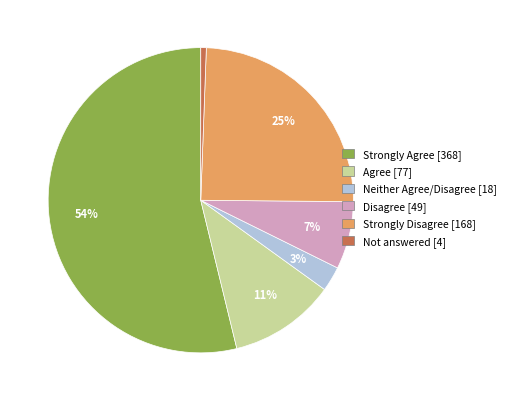

To the nearest percent, what is the combined percentage of Strongly Disagree [168] and Agree [77]?

36%